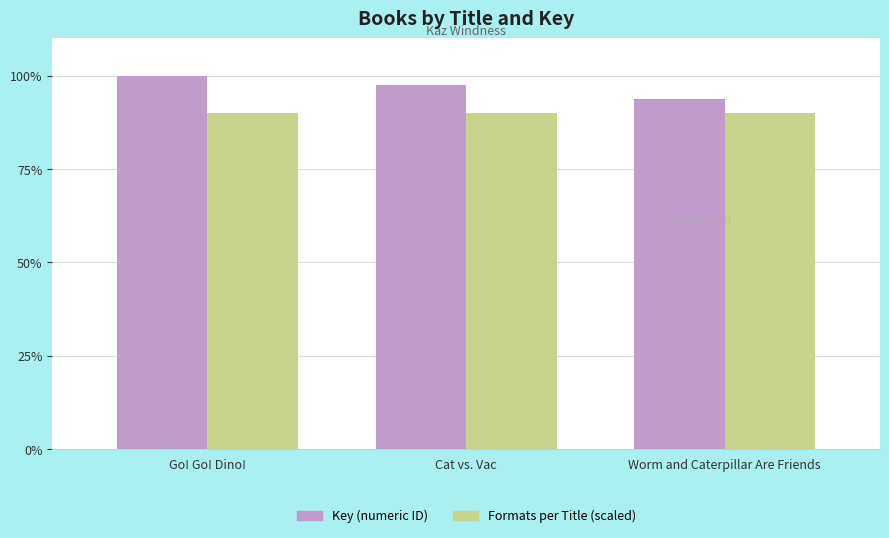

At which category is the sum across all series the highest?

Go! Go! Dino!